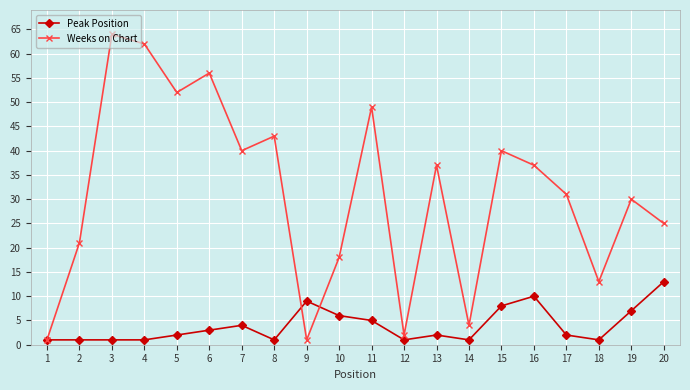

Does the chart display data point markers on the line(s)?

Yes